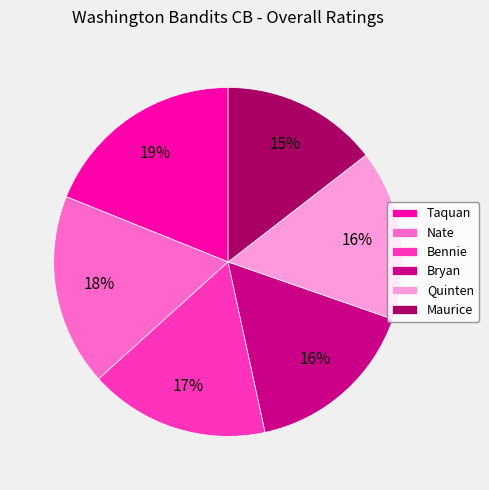

Combined, do Nate and Taquan account for over 50%?

No